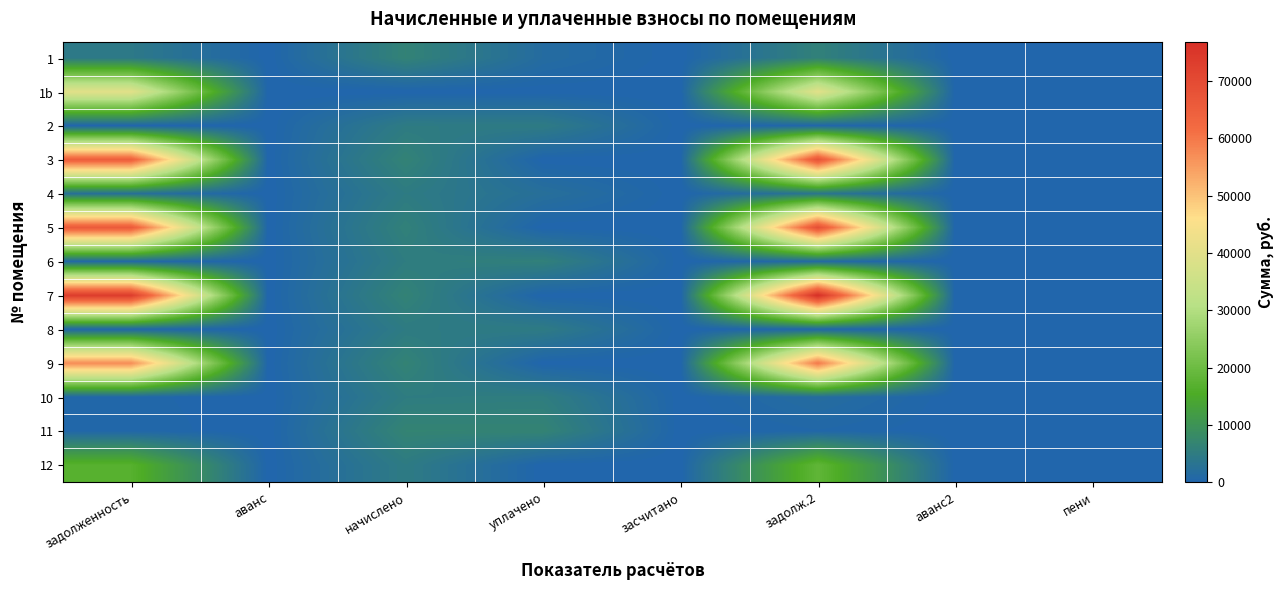

At which category is the sum across all series the highest?

задолж.2